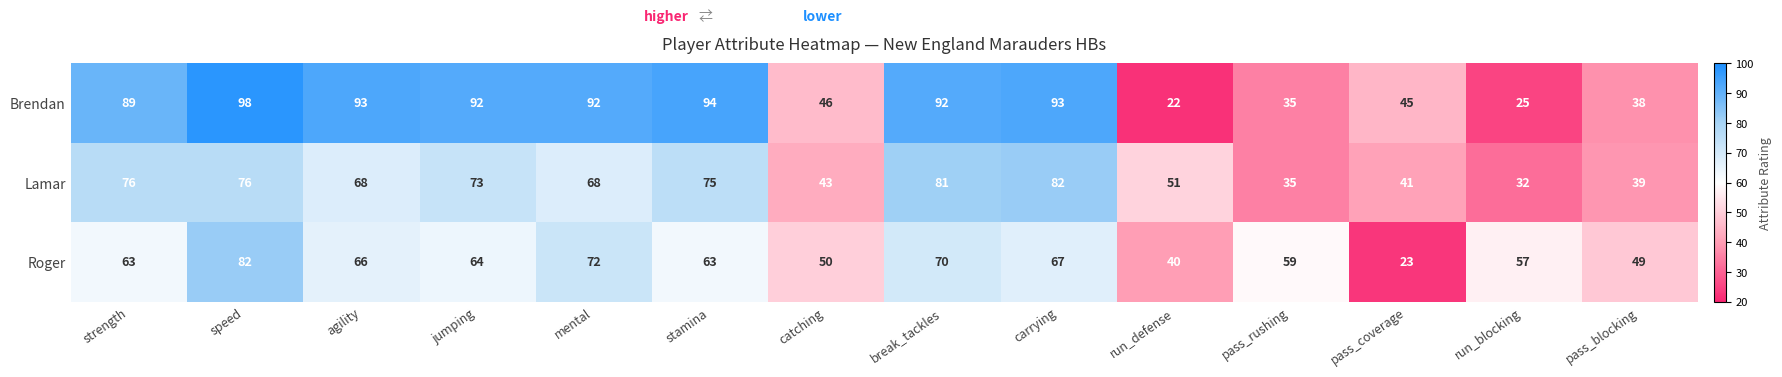

Count the number of data series in this chart.

3